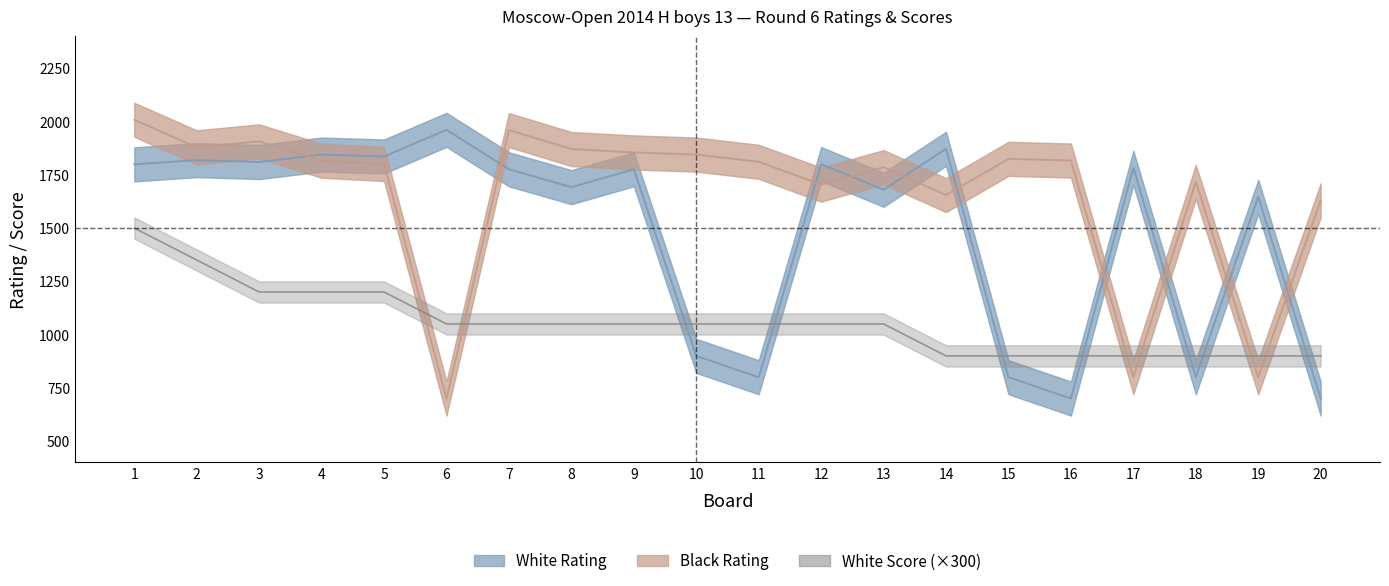

Which series has the widest spread of values?

Black Rating